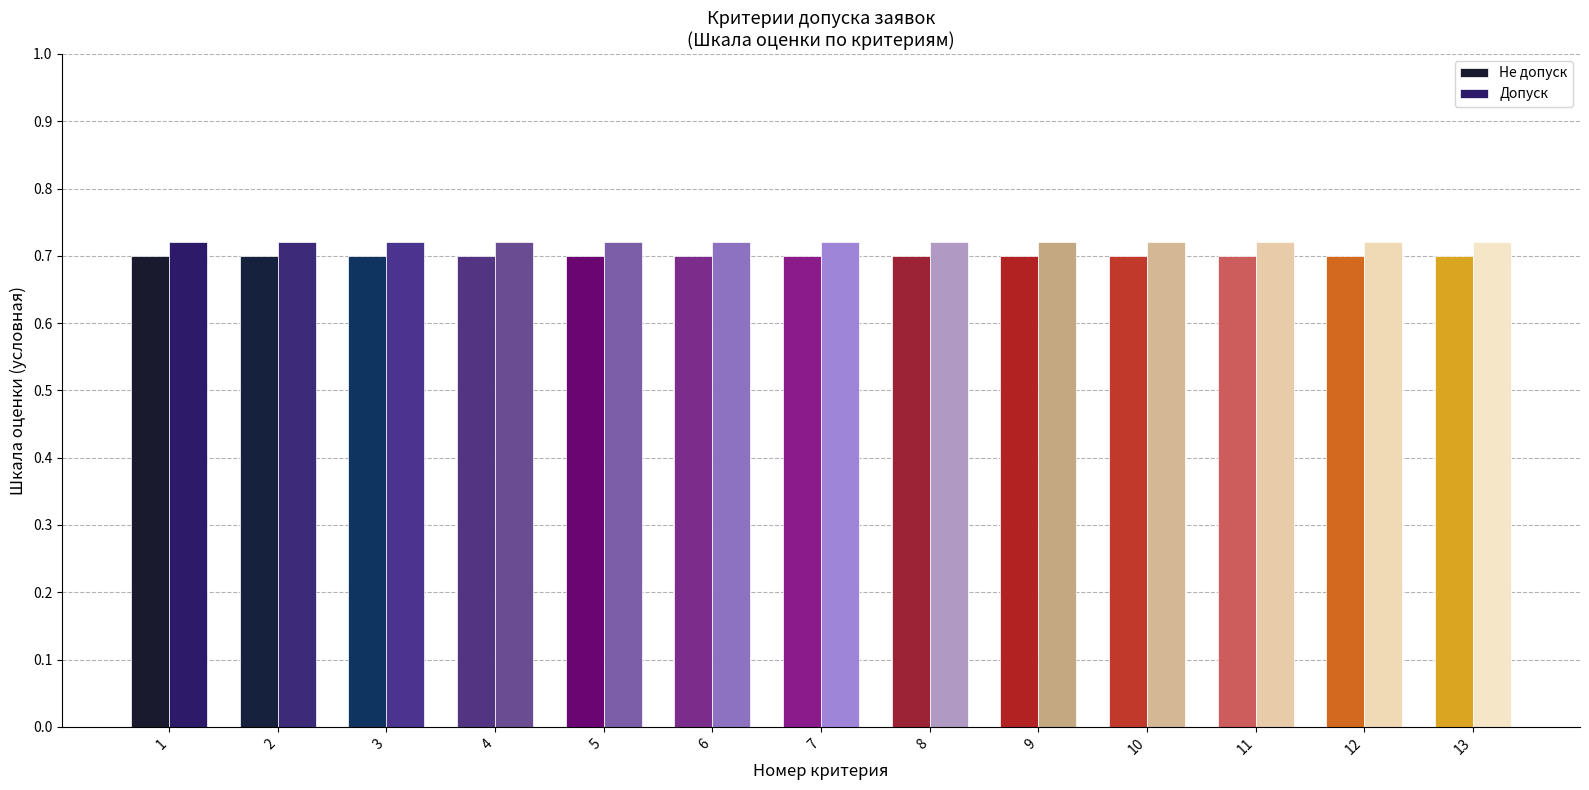

Is the value of Не допуск at 10 greater than the value of Допуск at 12?

No